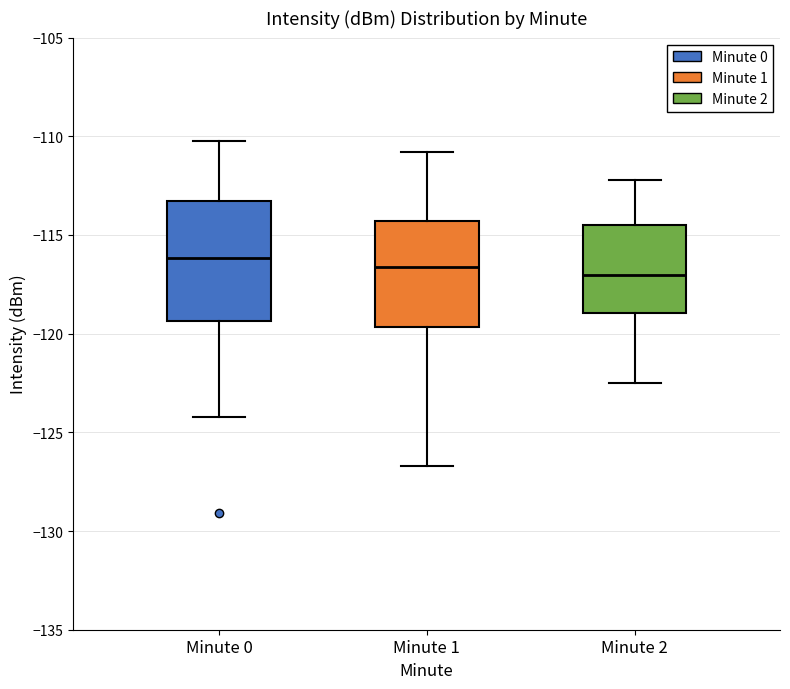

Where is the upper edge of the box for Minute 2 on the y-axis? The values are not printed on the chart, so give them approximately, as read against the axis.

-114.5